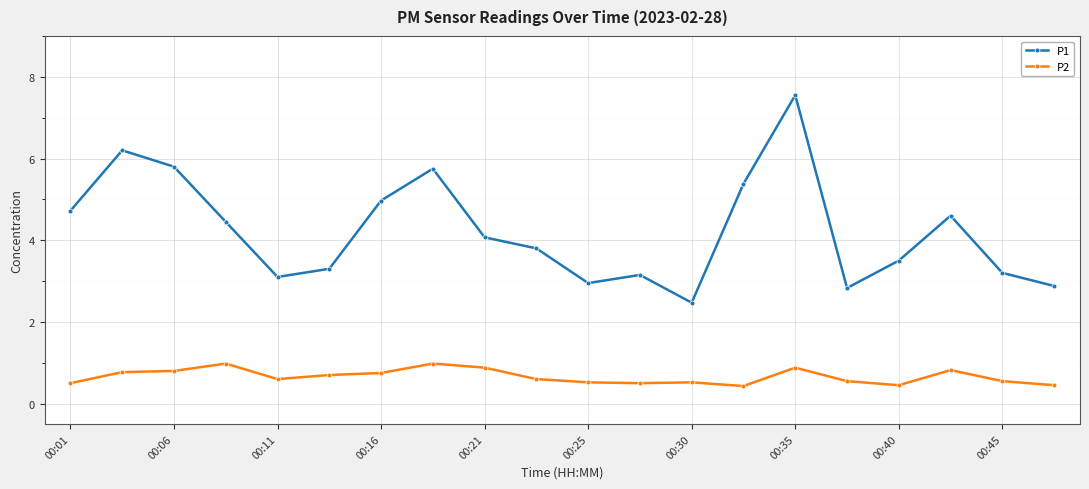

At how many categories does at least one series exceed 4?

10